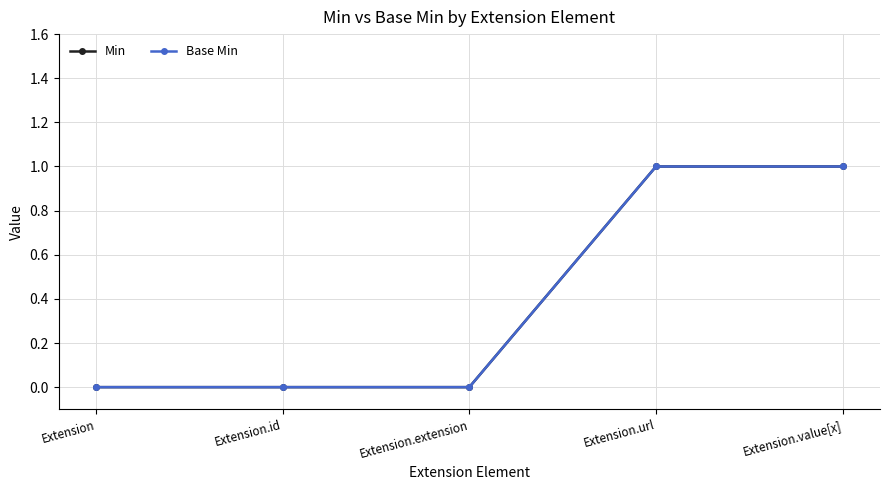

Is this an area chart (filled region under the line)?

No